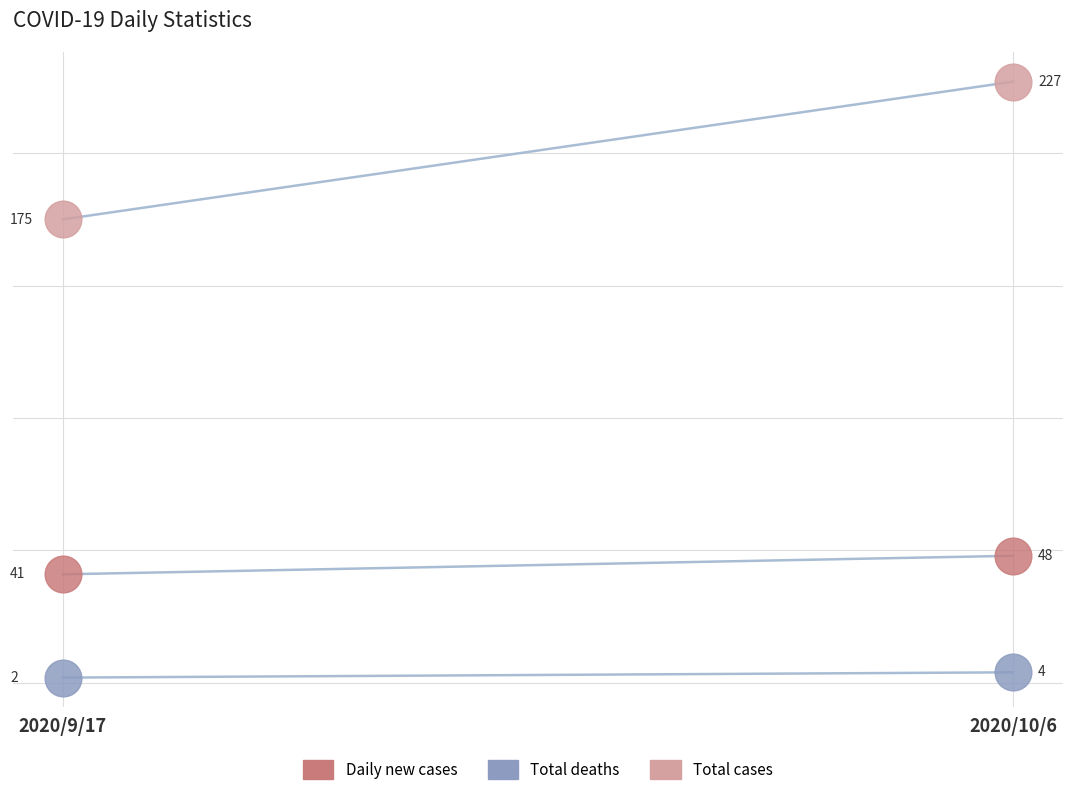

At which category is the sum across all series the highest?

2020/10/6